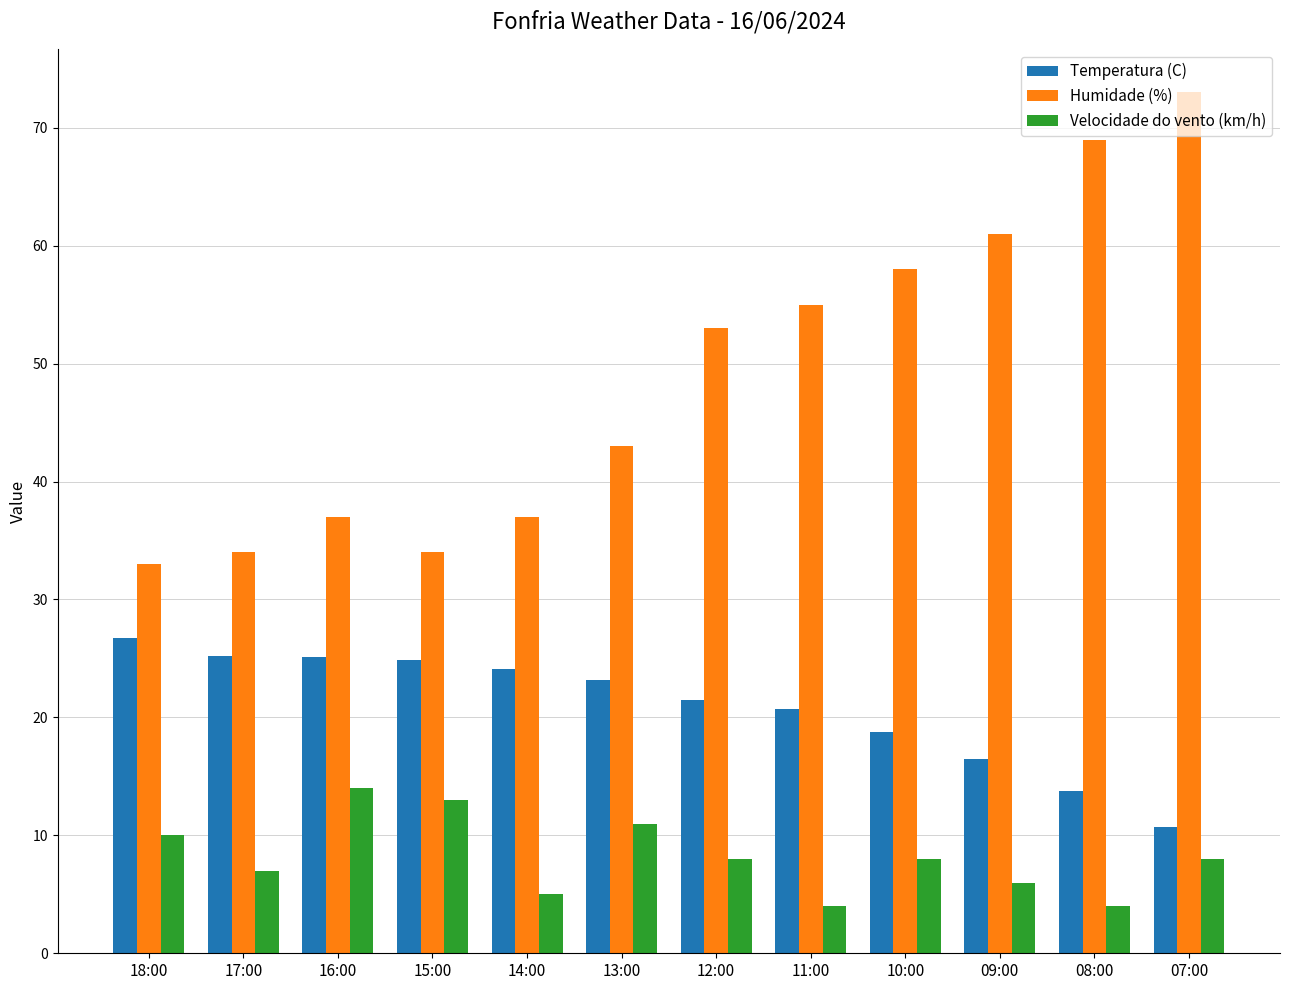

Between 15:00 and 11:00, which series saw the biggest shift?

Humidade (%)